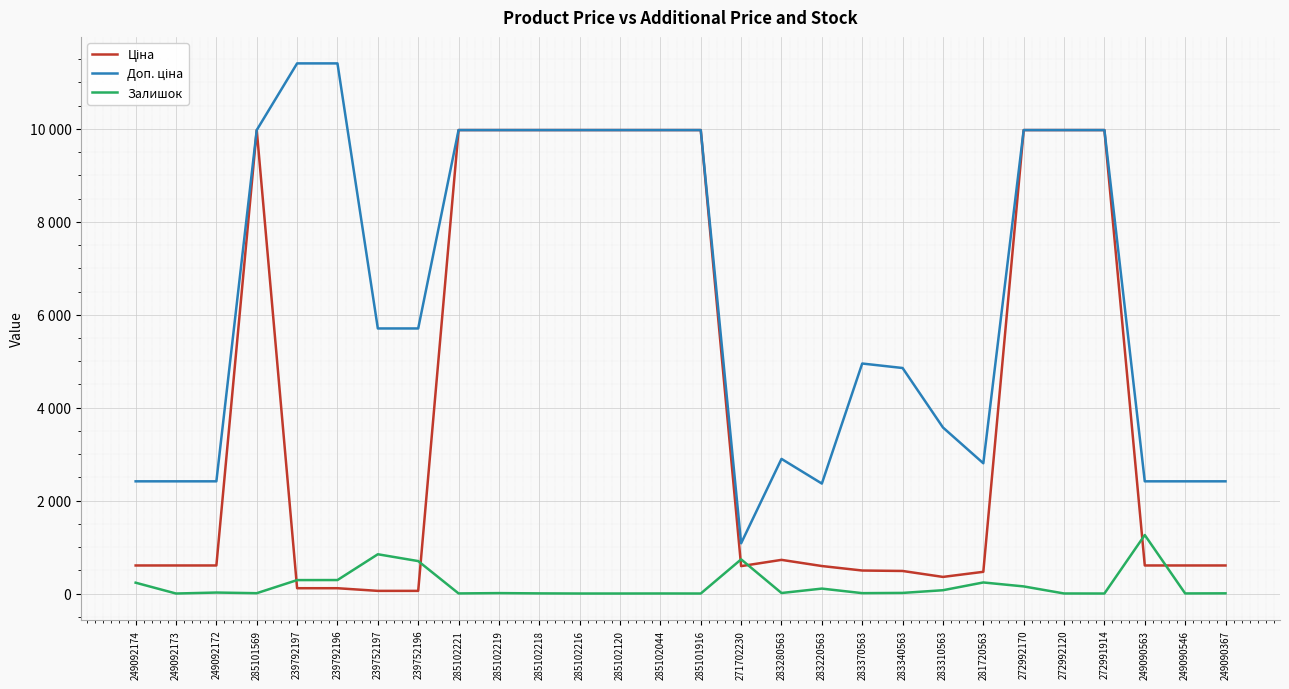

What is the maximum value shown in the chart?

11410.0